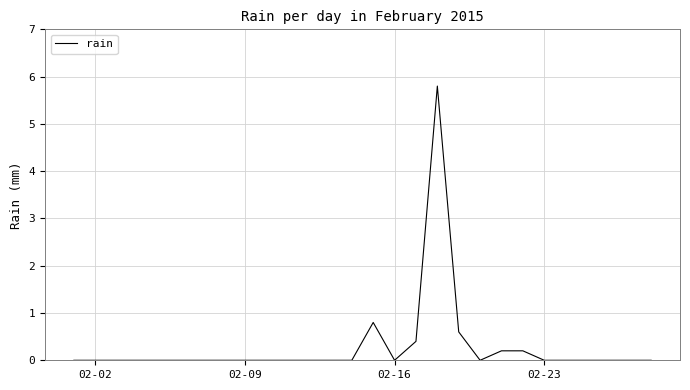

What is the difference between the maximum and minimum values?

5.8